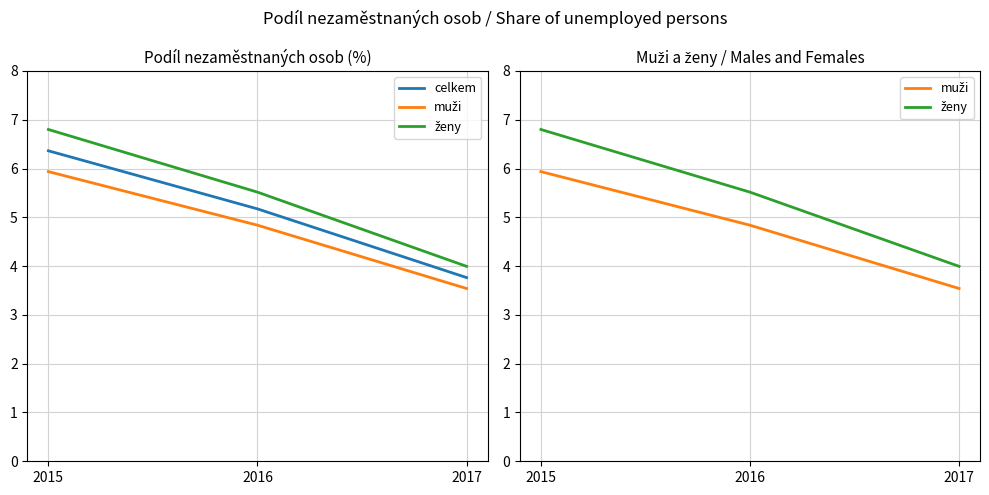

Read the muži value at 2015.

5.9